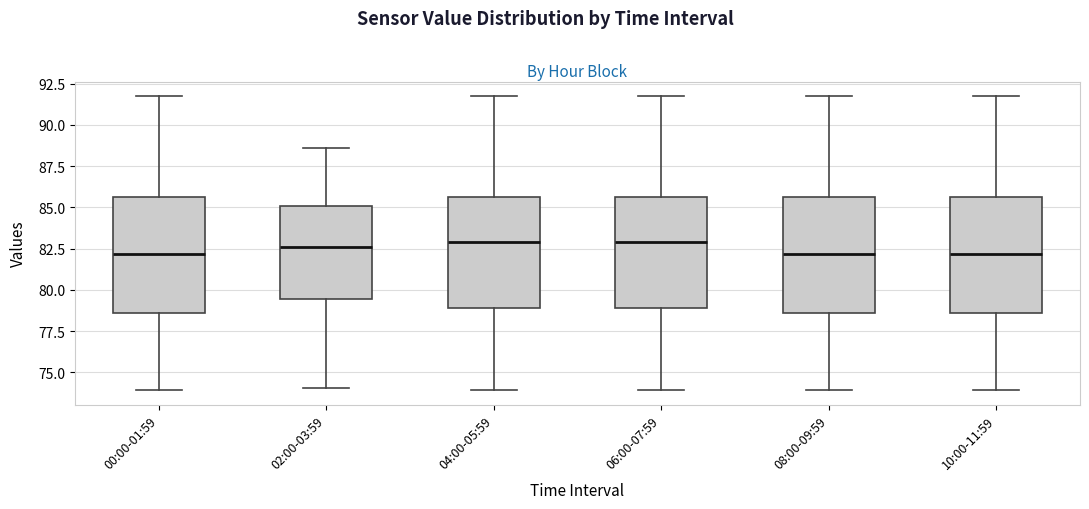

Where does the upper whisker of the box for 00:00-01:59 end on the y-axis? The values are not printed on the chart, so give them approximately, as read against the axis.

91.5